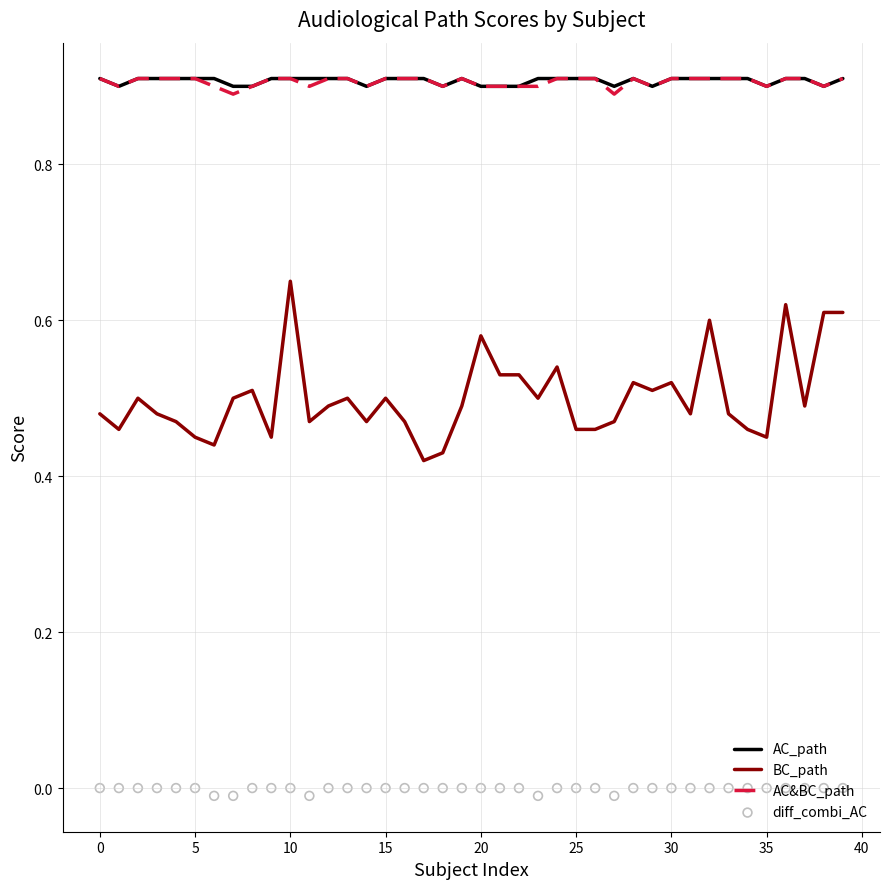

Which series has the largest total across all categories?

AC_path